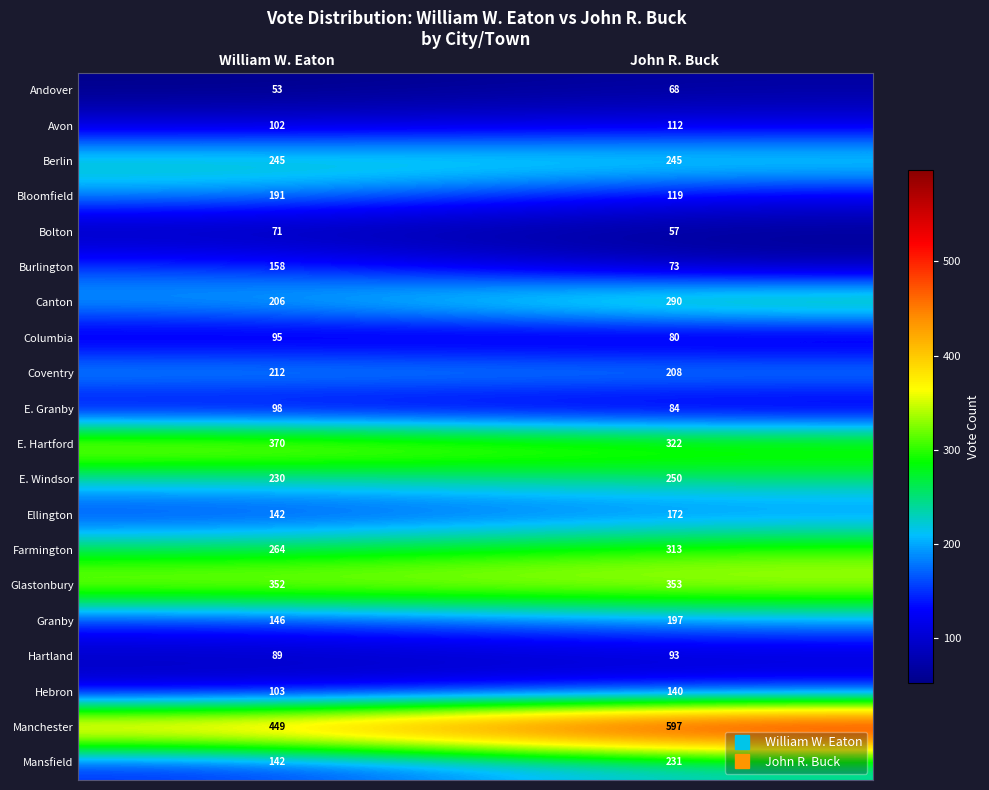

Which series has the largest total across all categories?

Manchester